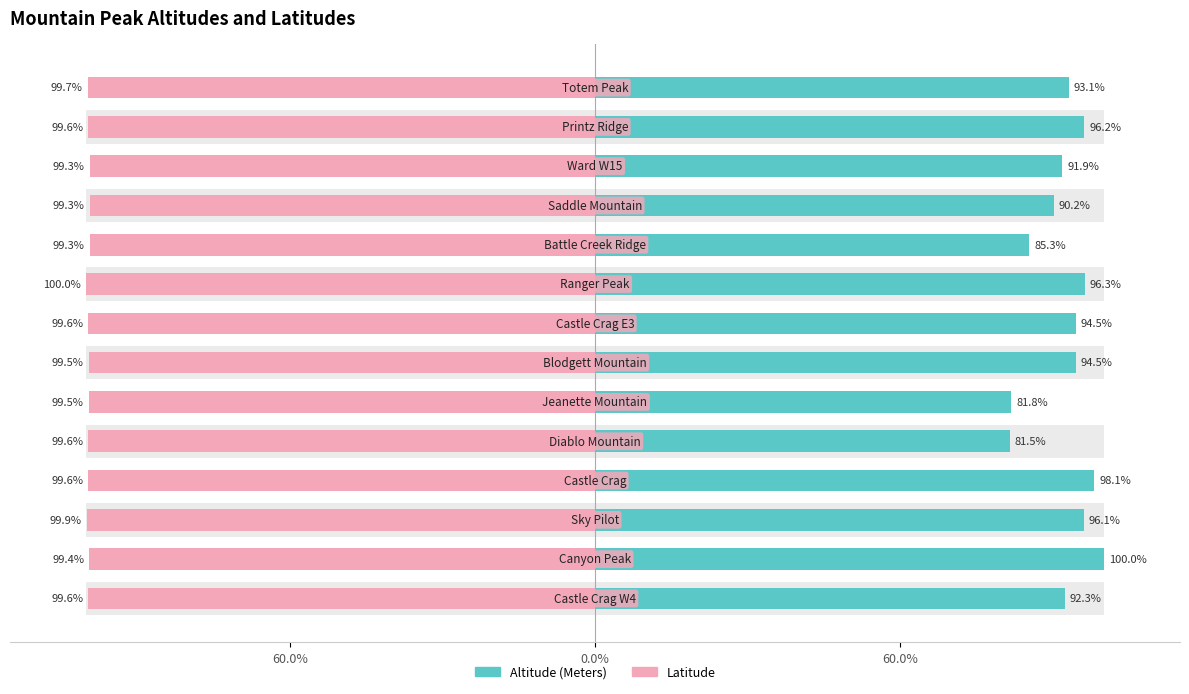

How many series are shown in this chart?

2